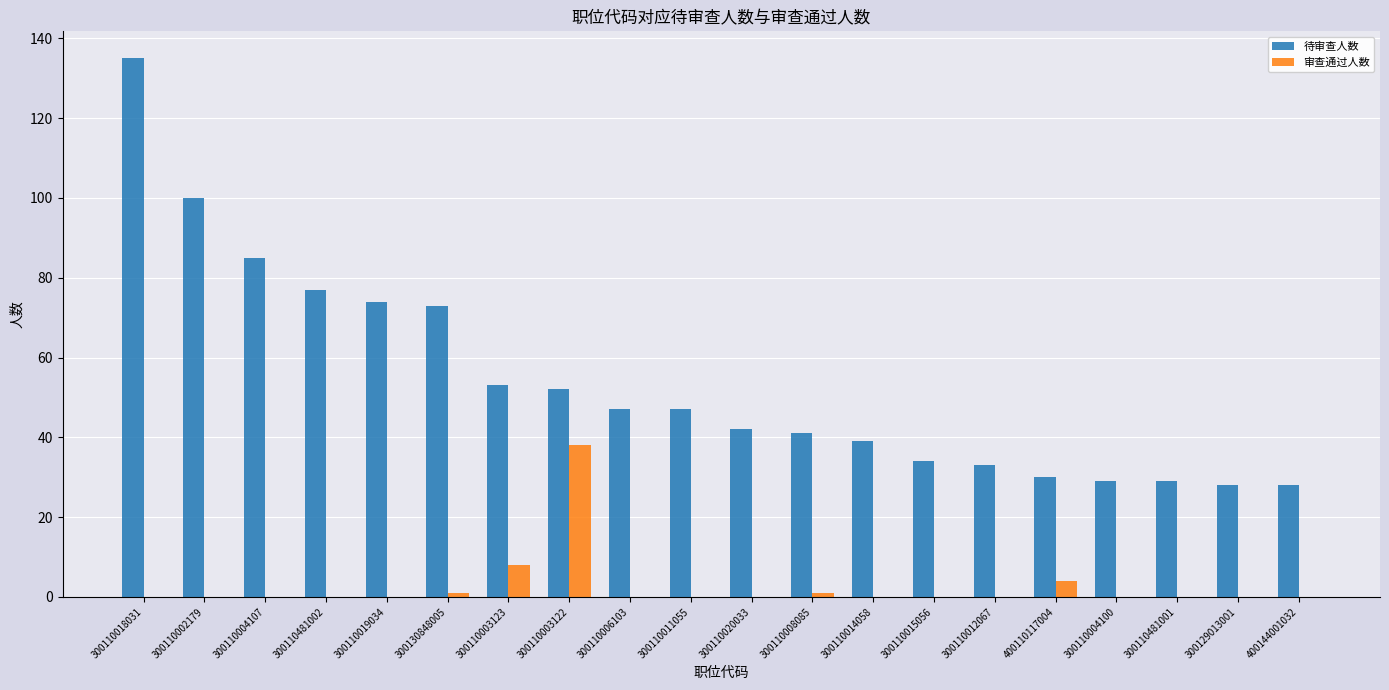

What is the greatest value displayed?

135